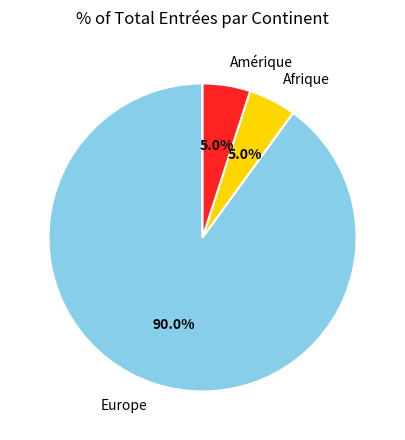

Combined, what portion of the pie is Amérique and Afrique?

10.0%